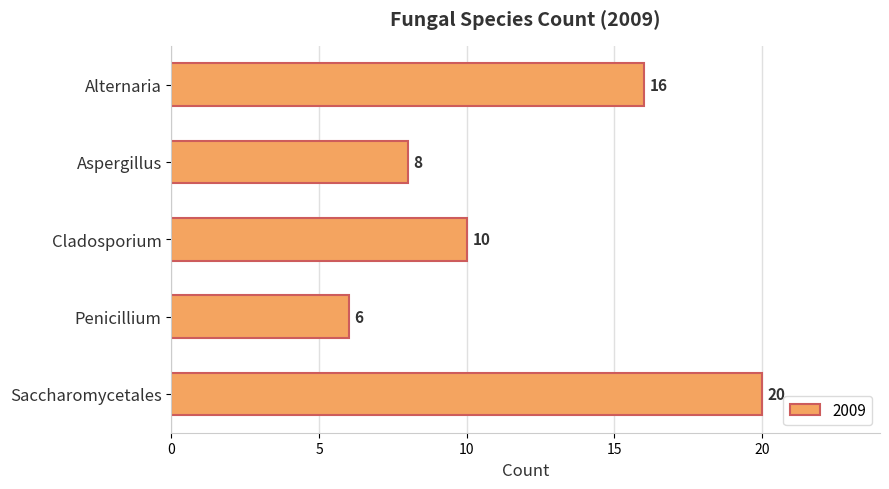

Reading top to bottom, list all the values displayed in this chart.

16	8	10	6	20